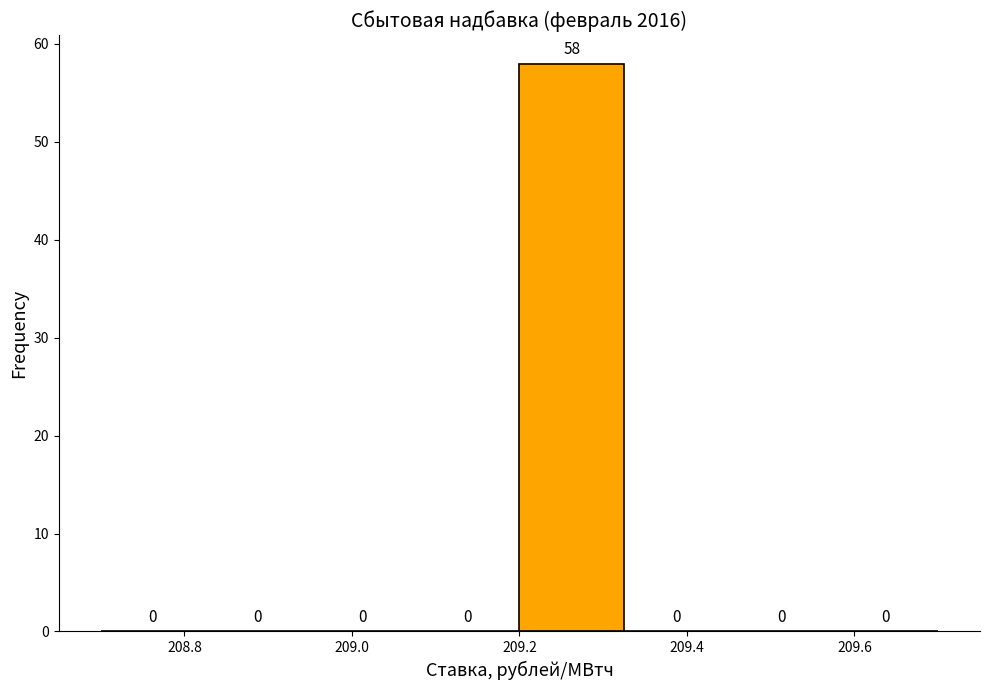

Reading left to right, list every bar in this chart as the range it spans on the x-axis followed by its height. The bar edges are not printed on the chart, so give them approximately, as read against the axis.

208.700 to 208.825: 0
208.825 to 208.950: 0
208.950 to 209.075: 0
209.075 to 209.200: 0
209.200 to 209.325: 58
209.325 to 209.450: 0
209.450 to 209.575: 0
209.575 to 209.700: 0